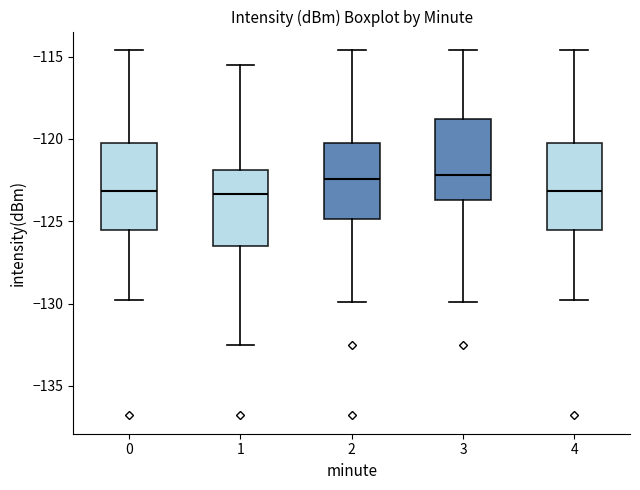

Reading left to right, read every box against the y-axis: the position of its median line, the range the box covers, and the ends of its whiskers. The values are not printed on the chart, so give them approximately, as read against the axis.

0: median -123.0, box -125.5 to -120.0, whiskers -130.0 to -114.5
1: median -123.5, box -126.5 to -122.0, whiskers -132.5 to -115.5
2: median -122.5, box -125.0 to -120.0, whiskers -130.0 to -114.5
3: median -122.0, box -123.5 to -119.0, whiskers -130.0 to -114.5
4: median -123.0, box -125.5 to -120.0, whiskers -130.0 to -114.5